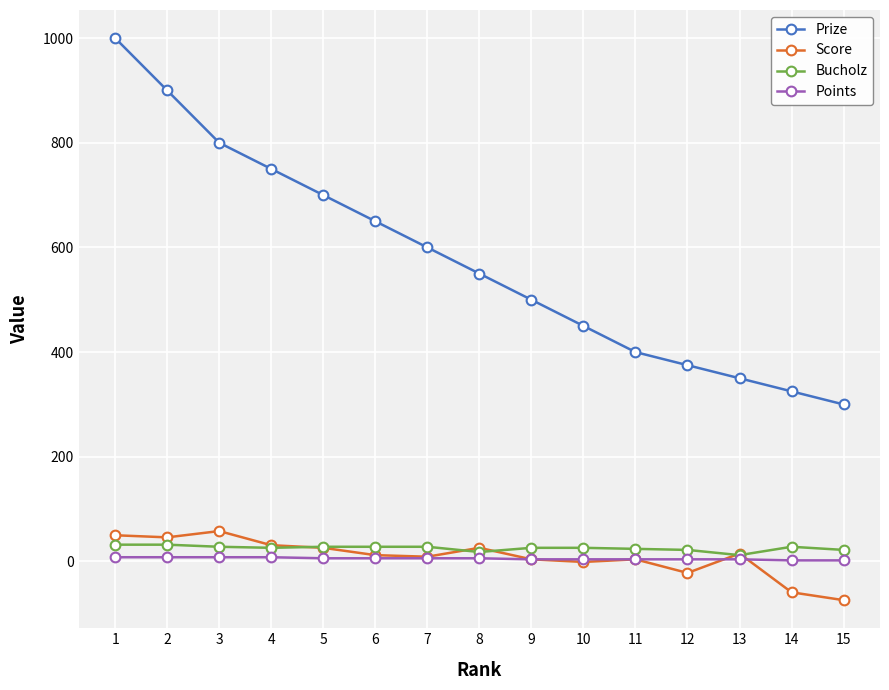

What is the lowest value of the Score series?

-74